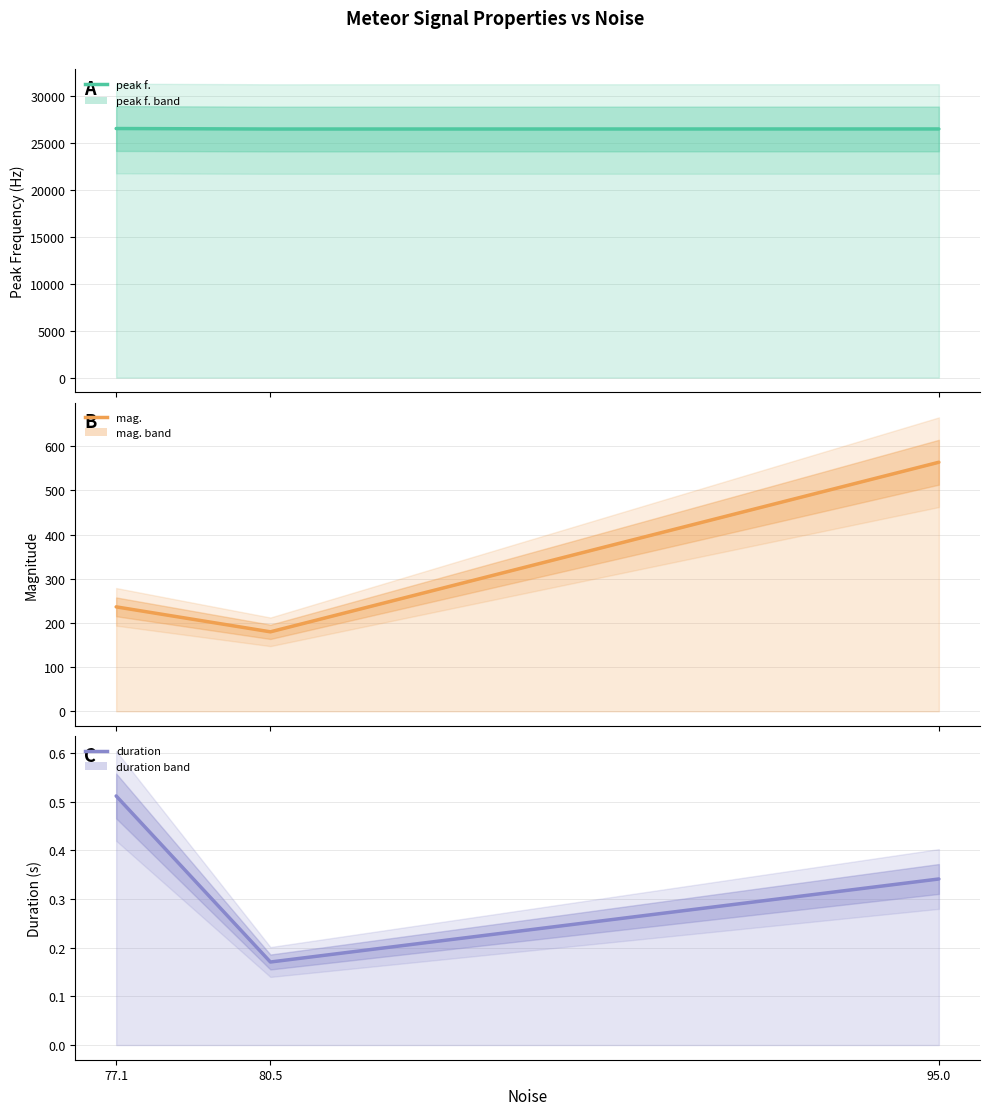

What is the difference between the highest and lowest values at 95.0?

26485.5